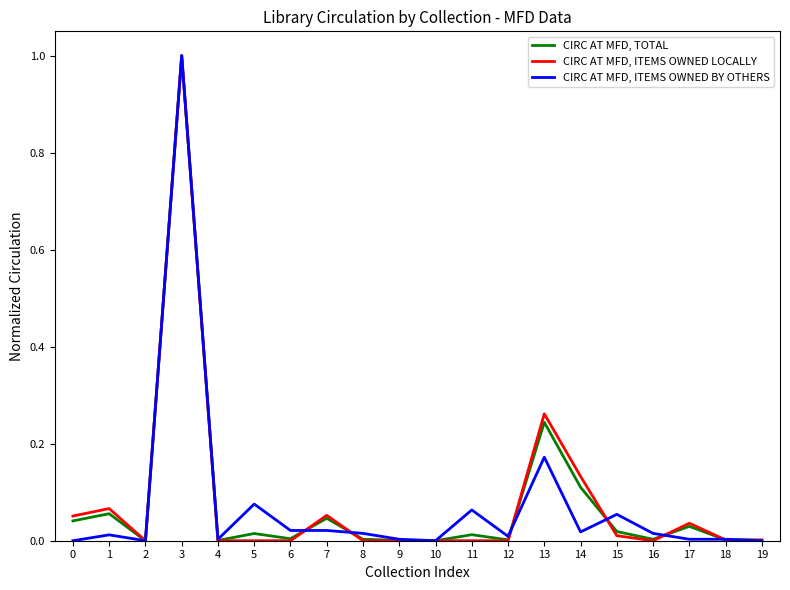

Is the value of CIRC AT MFD, TOTAL at 17 greater than the value of CIRC AT MFD, ITEMS OWNED LOCALLY at 8?

Yes